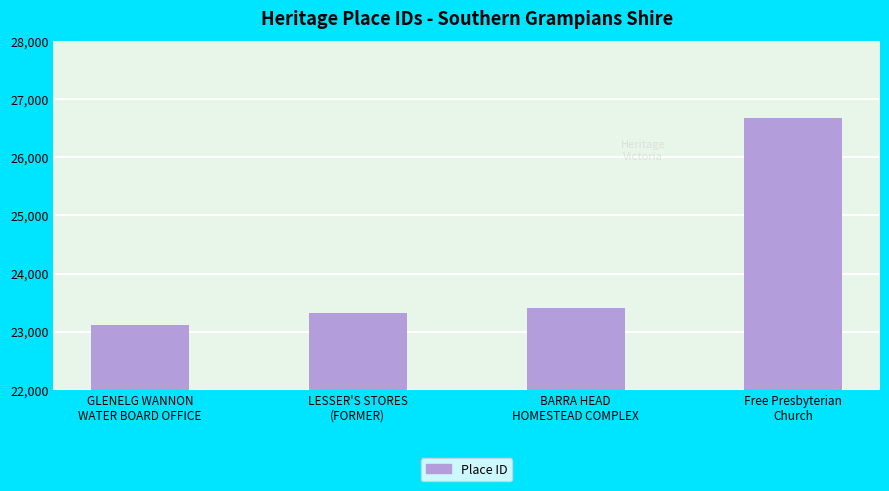

At which category does the chart reach its peak across all series?

Free Presbyterian
Church